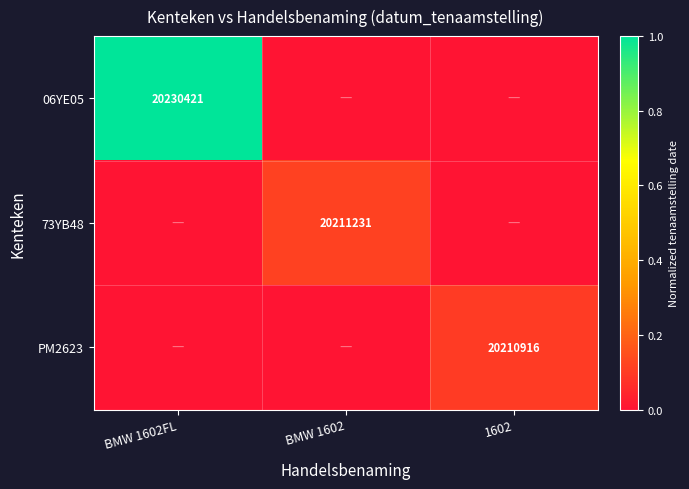

Is it true that 73YB48 equals 4629574 at BMW 1602?

False